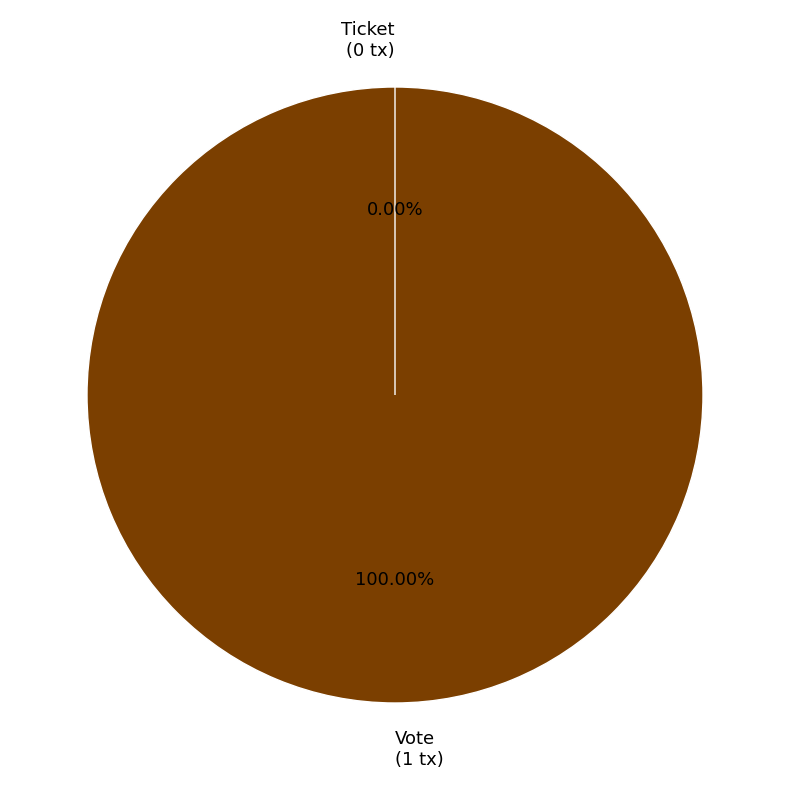

To the nearest percent, what percentage of the pie is Vote?

100%